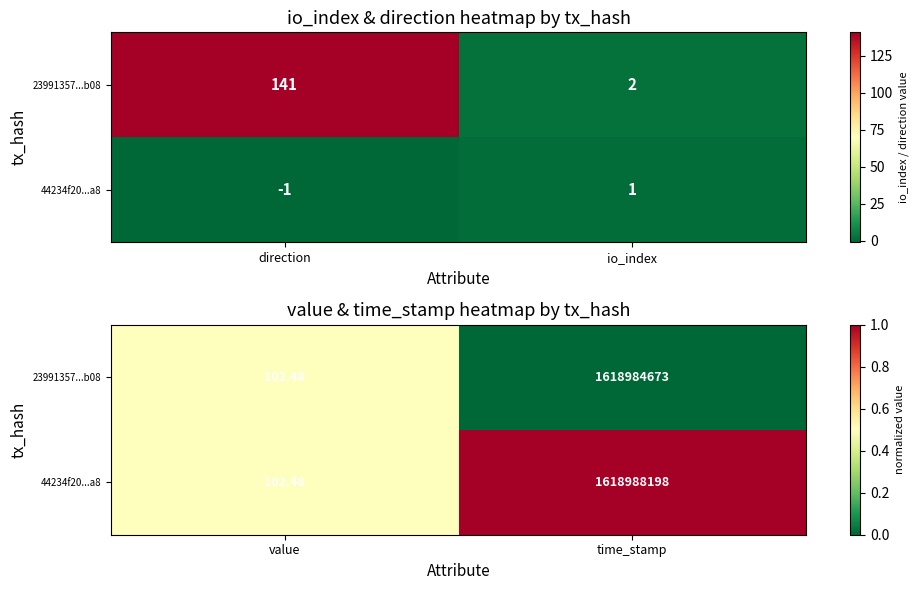

Which series changed the most between value and time_stamp?

23991357...b08